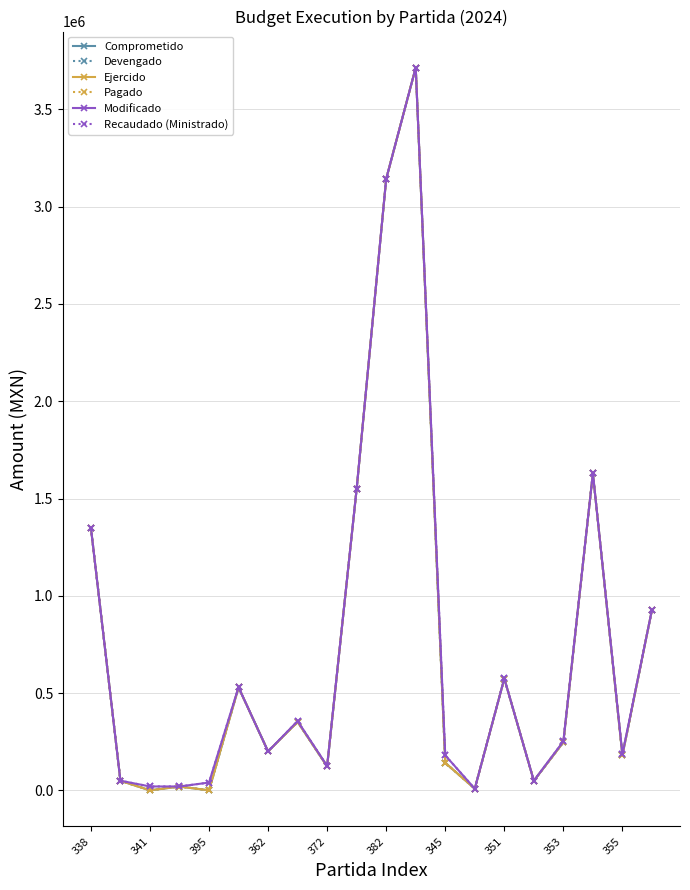

What is the difference between the maximum and minimum values in the Modificado series?

3706200.0